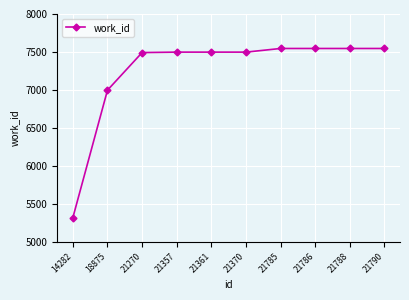

Where is the data nearest to the value 6432?

18875